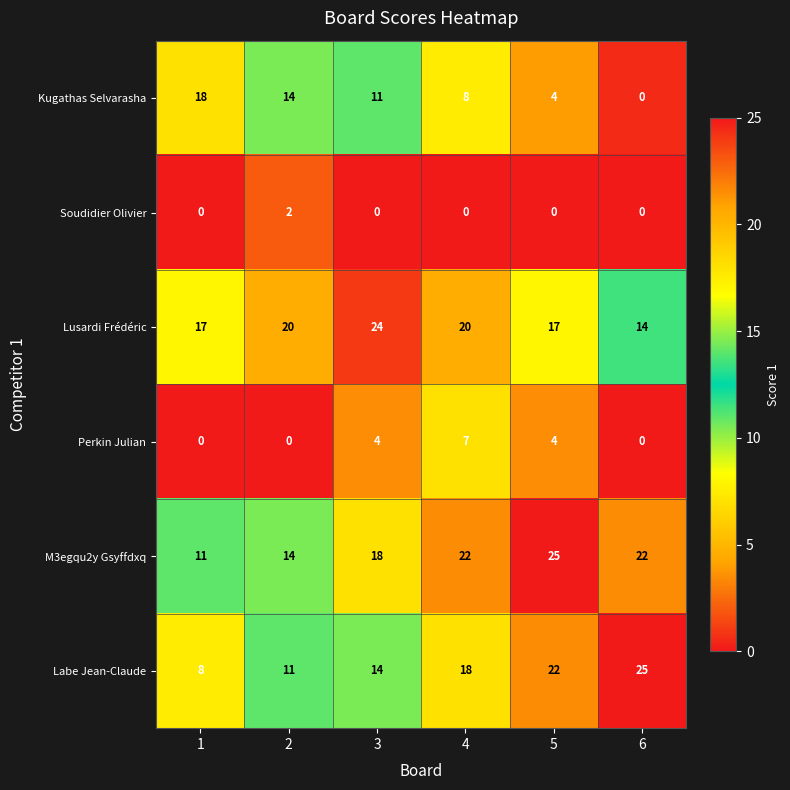

True or false: Lusardi Frédéric has a value of 24 at 3.

True